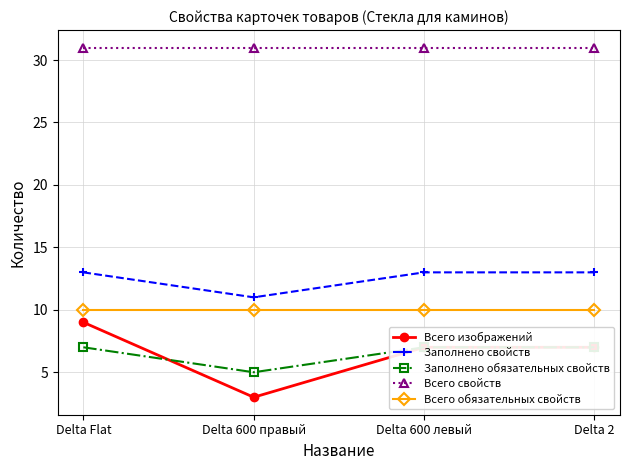

Rank the categories by Всего изображений value from lowest to highest.

Delta 600 правый, Delta 600 левый, Delta 2, Delta Flat